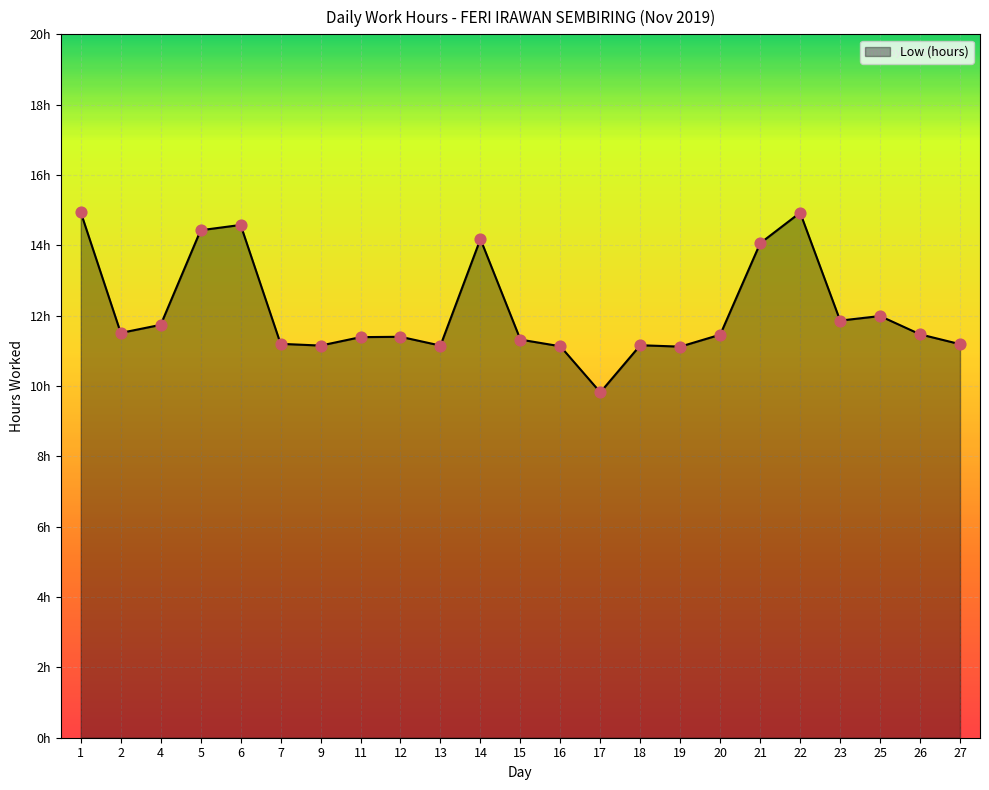

What is the ratio of the value at 23 to the value at 2?

1.0